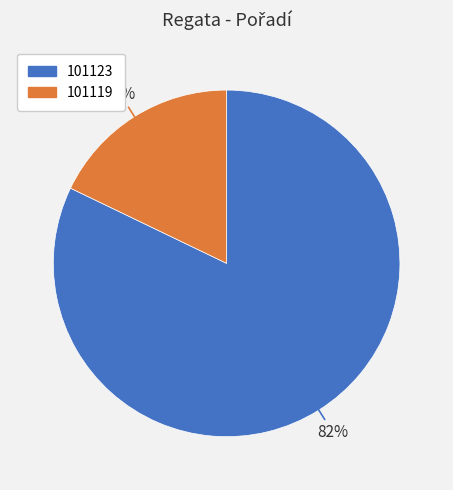

What is the smallest slice in the pie chart?

101119